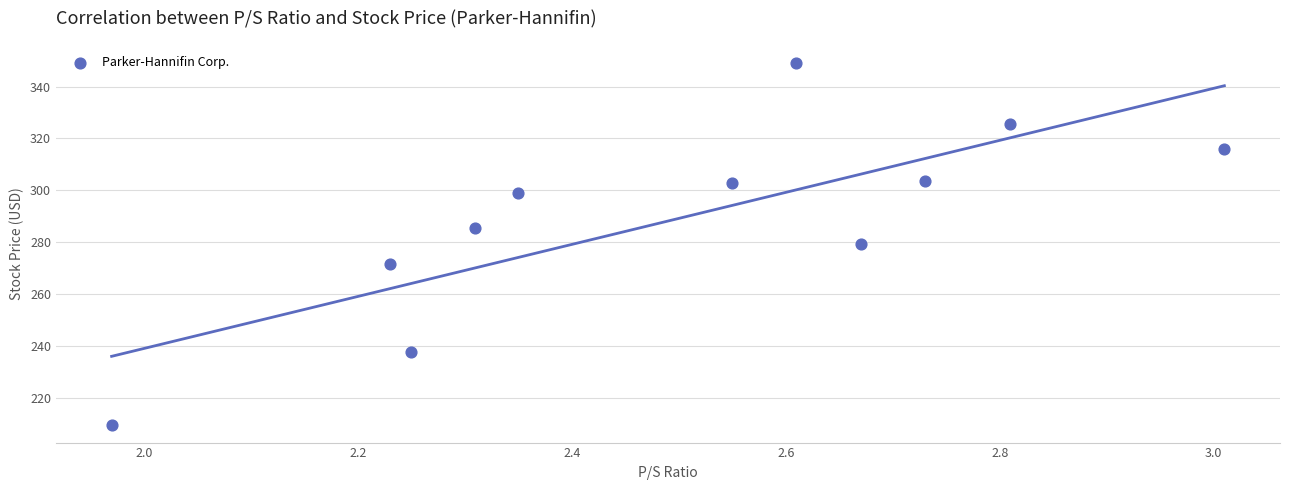

What is the average Y value?

289.1